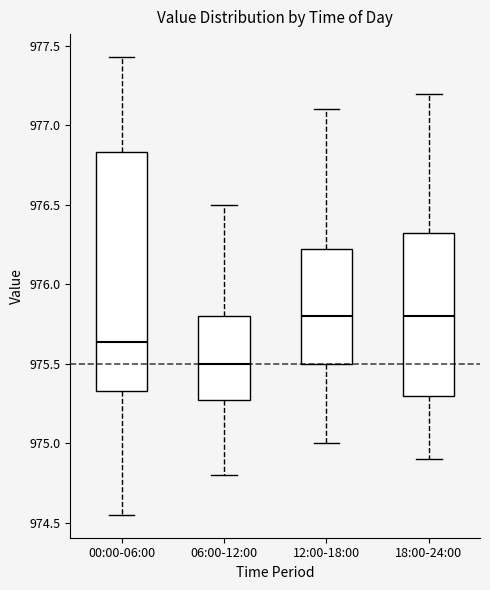

Reading left to right, read every box against the y-axis: the position of its median line, the range the box covers, and the ends of its whiskers. The values are not printed on the chart, so give them approximately, as read against the axis.

00:00-06:00: median 975.65, box 975.35 to 976.85, whiskers 974.55 to 977.45
06:00-12:00: median 975.50, box 975.30 to 975.80, whiskers 974.80 to 976.50
12:00-18:00: median 975.80, box 975.50 to 976.25, whiskers 975.00 to 977.10
18:00-24:00: median 975.80, box 975.30 to 976.35, whiskers 974.90 to 977.20